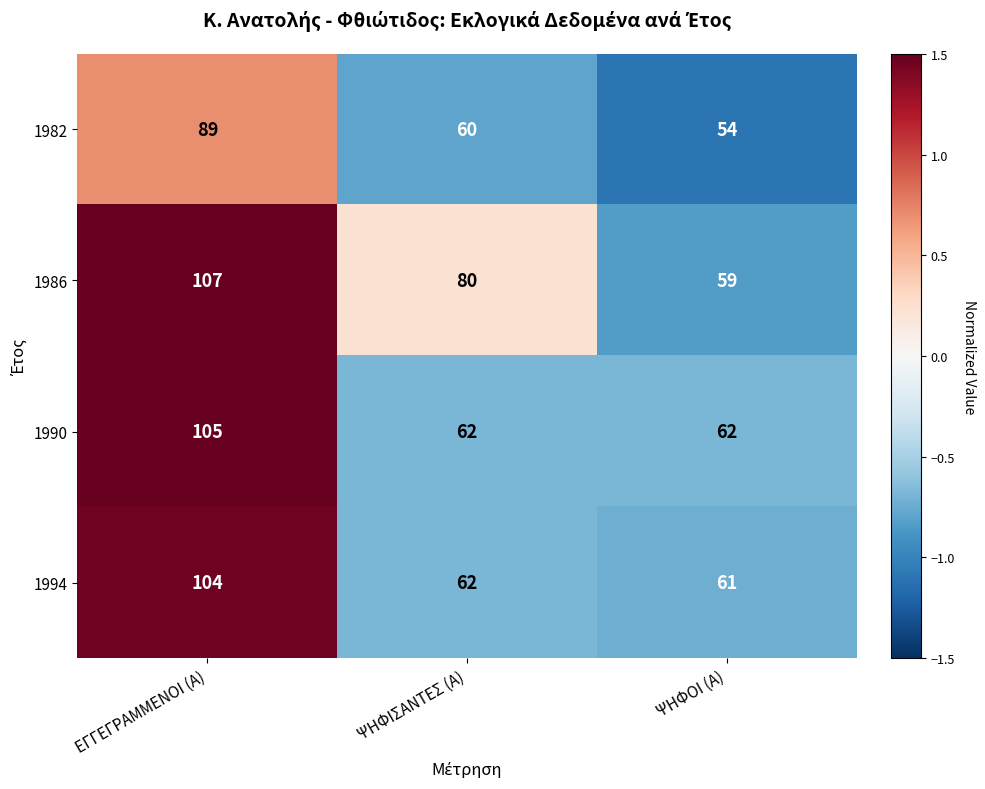

What is the maximum value for 1982?

89